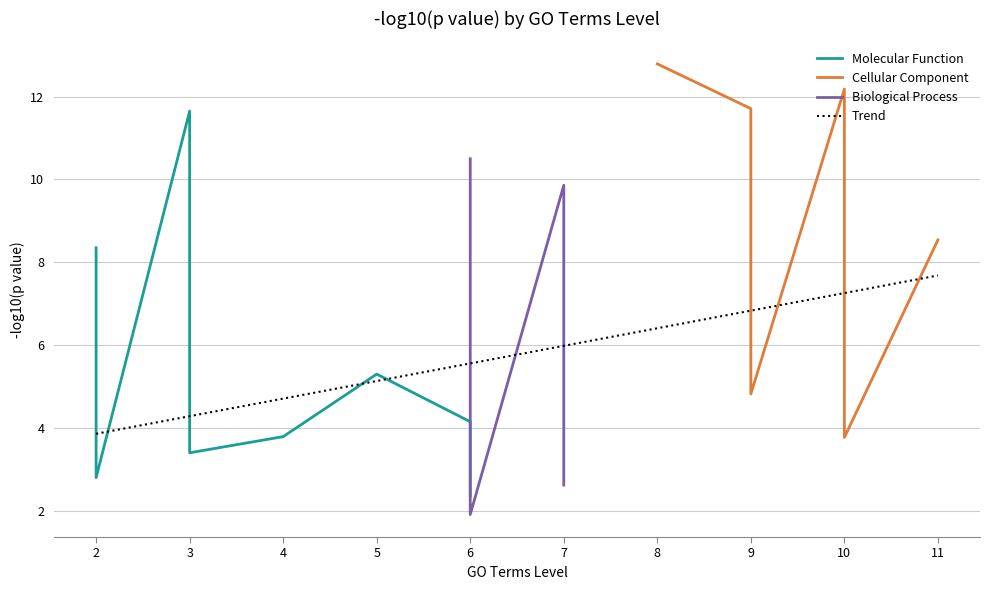

What is the maximum value shown in the chart?

12.8